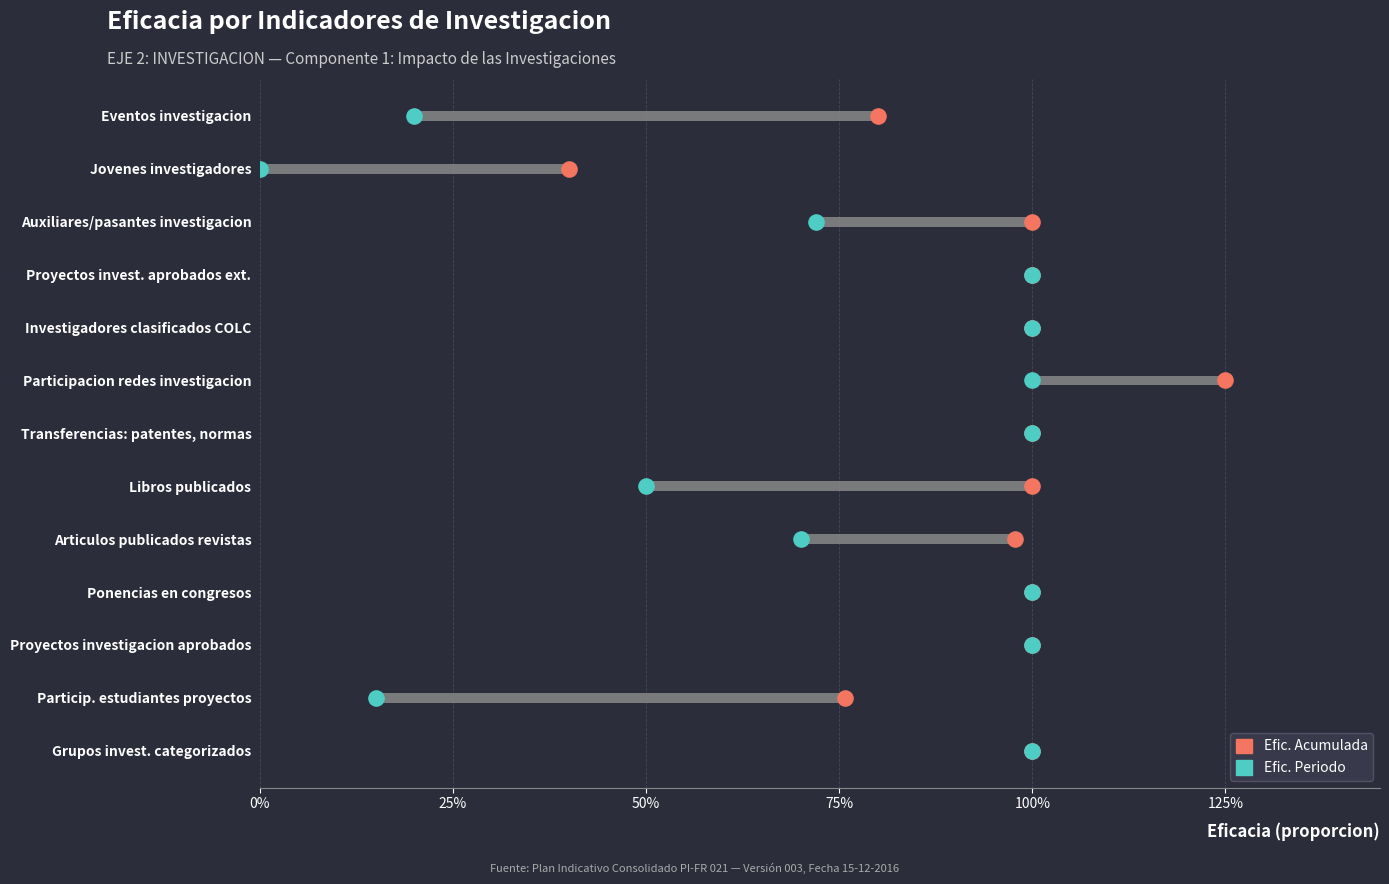

Which series contains the highest Y value?

Efic. Acumulada